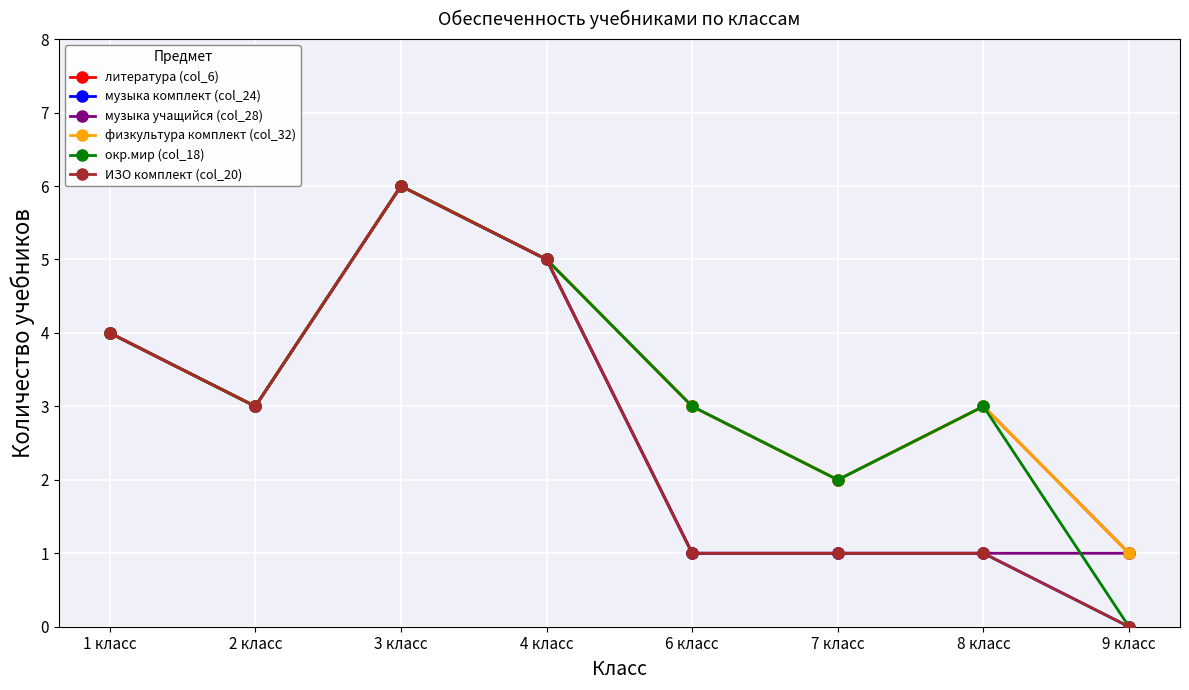

Does the chart have visible grid lines?

Yes